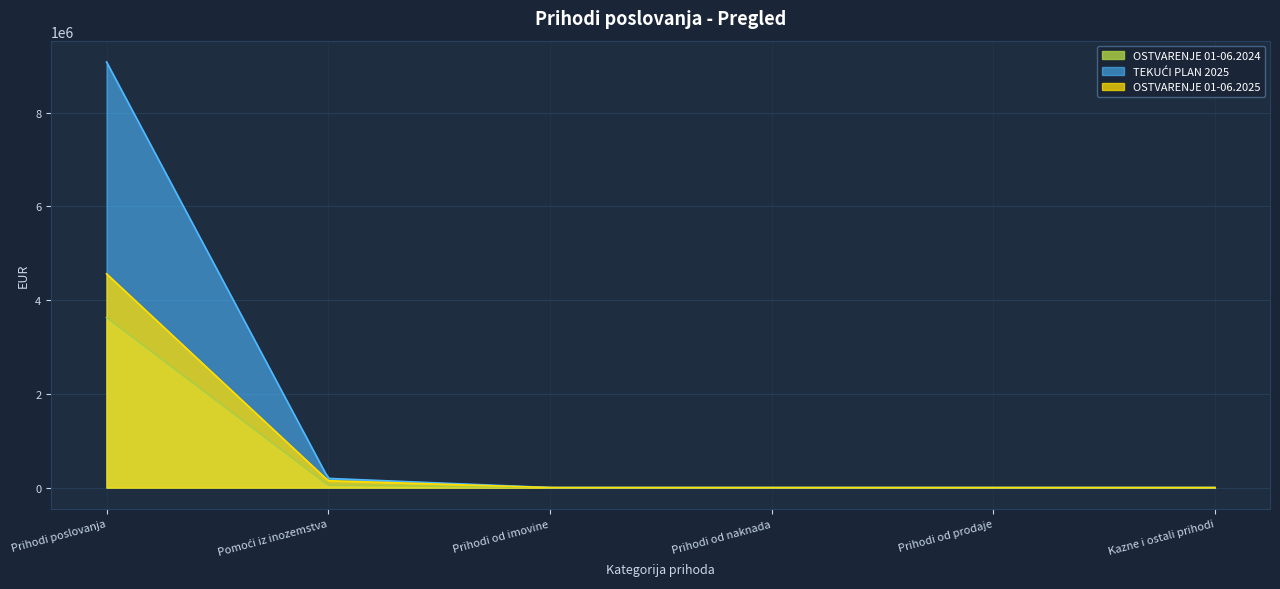

List the series in order of their peak value, highest first.

TEKUĆI PLAN 2025, OSTVARENJE 01-06.2025, OSTVARENJE 01-06.2024